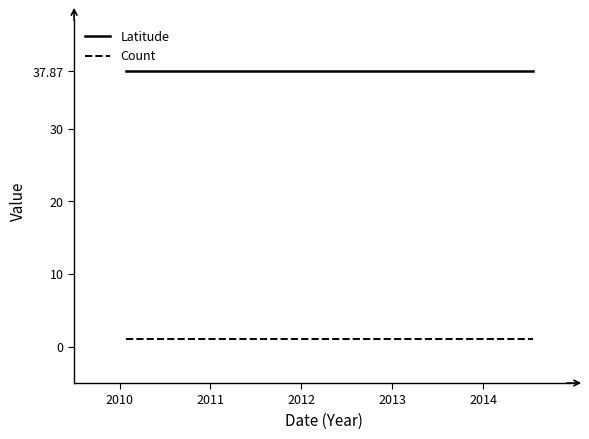

Does the chart display data point markers on the line(s)?

No